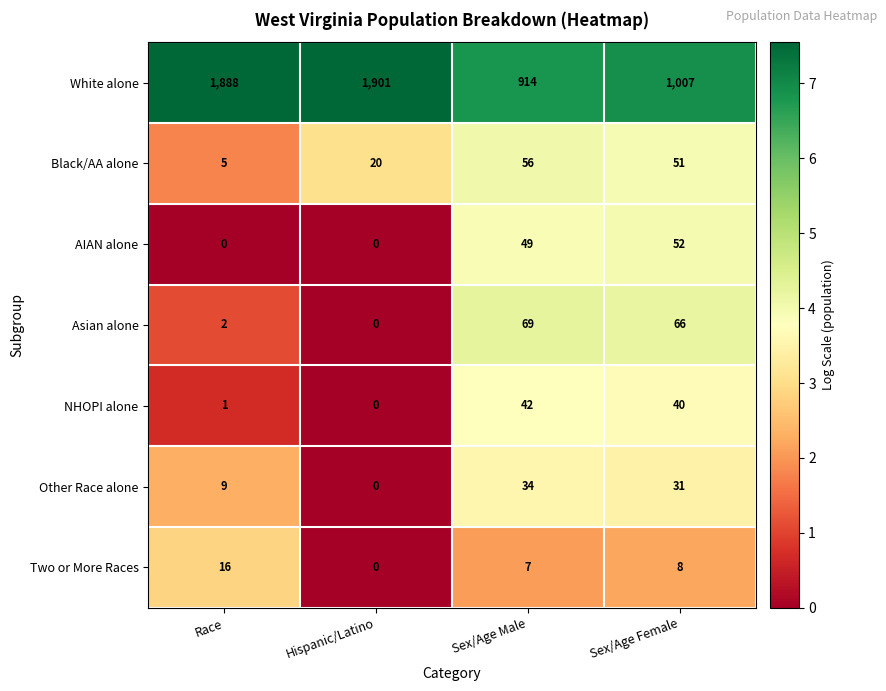

Reading left to right, extract all data points from this chart.

White alone: Race=1888	Hispanic/Latino=1901	Sex/Age Male=914	Sex/Age Female=1007
Black/AA alone: Race=5	Hispanic/Latino=20	Sex/Age Male=56	Sex/Age Female=51
AIAN alone: Race=0	Hispanic/Latino=0	Sex/Age Male=49	Sex/Age Female=52
Asian alone: Race=2	Hispanic/Latino=0	Sex/Age Male=69	Sex/Age Female=66
NHOPI alone: Race=1	Hispanic/Latino=0	Sex/Age Male=42	Sex/Age Female=40
Other Race alone: Race=9	Hispanic/Latino=0	Sex/Age Male=34	Sex/Age Female=31
Two or More Races: Race=16	Hispanic/Latino=0	Sex/Age Male=7	Sex/Age Female=8